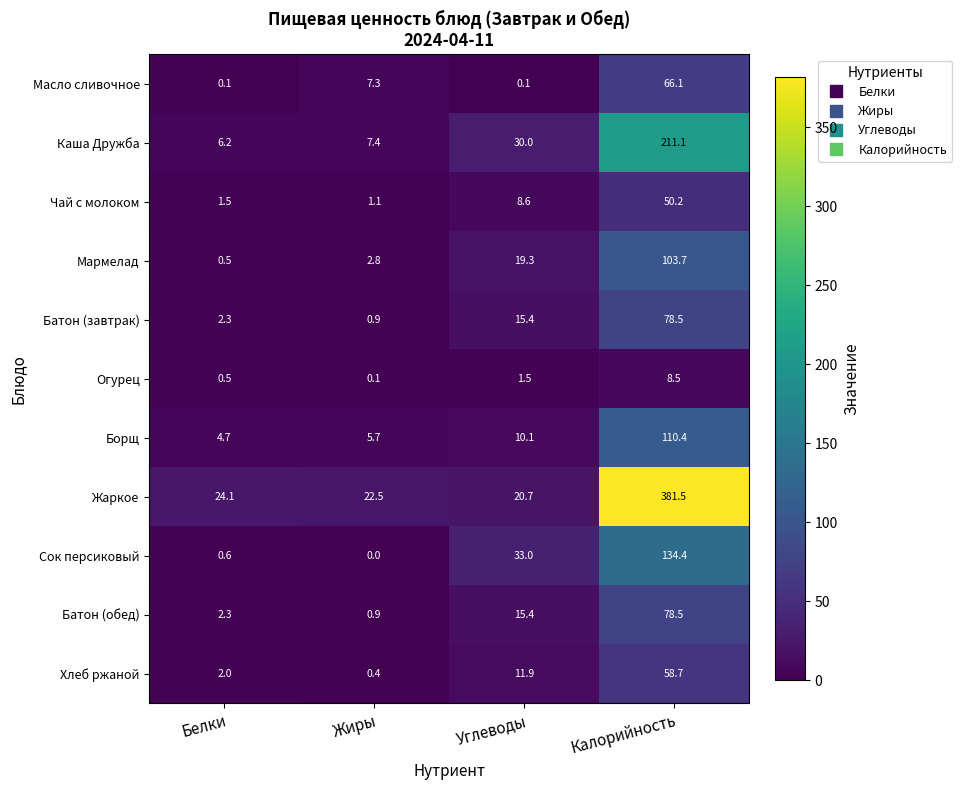

Which series has the largest total across all categories?

Жаркое